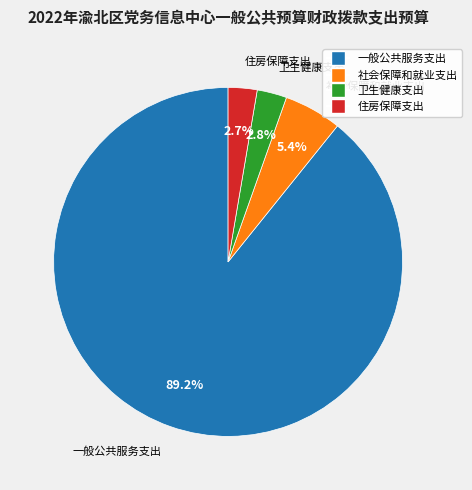

What is the largest slice in the pie chart?

一般公共服务支出